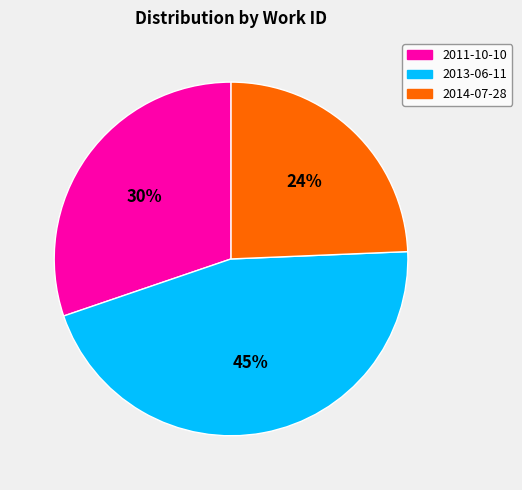

Does any single category account for the majority?

No